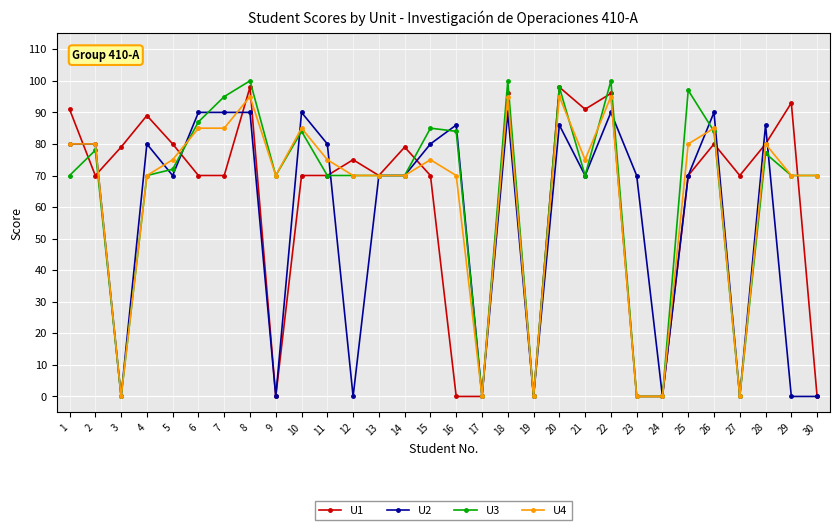

True or false: U3 and U1 cross at least once.

True